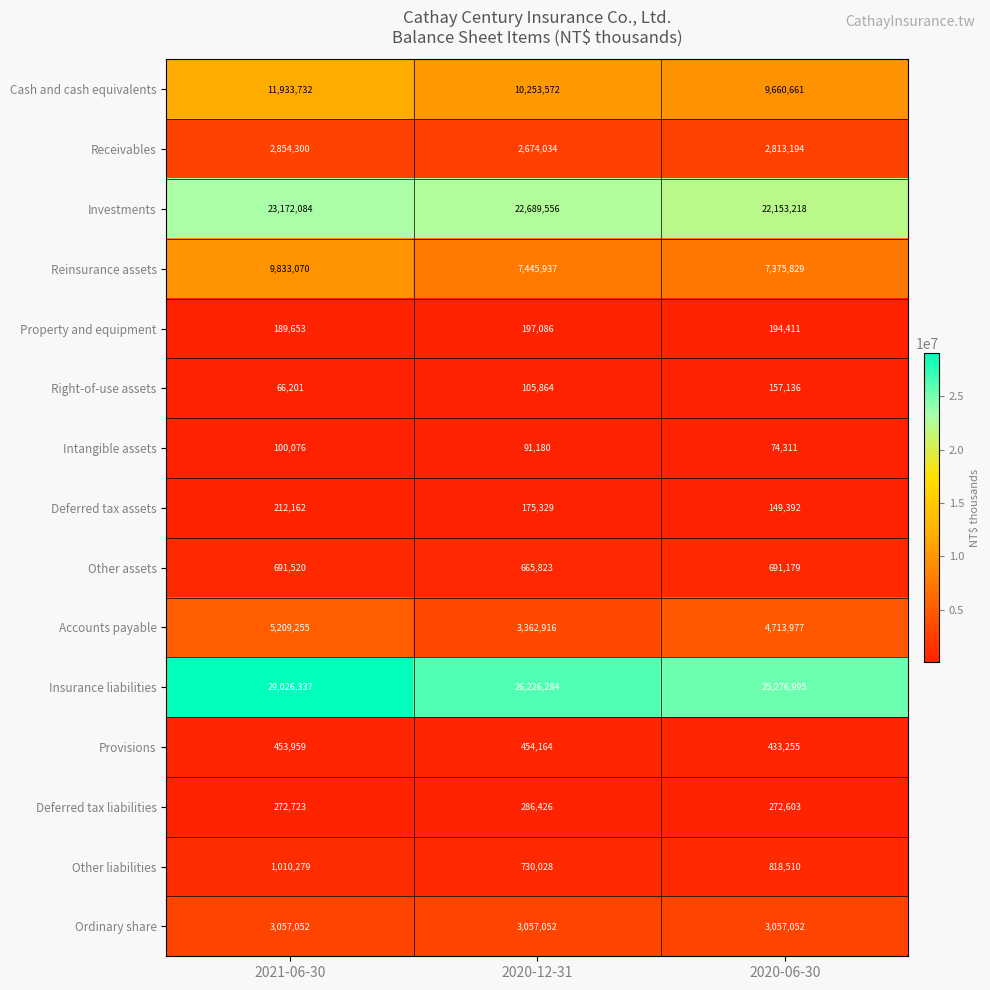

What is the sum of all Property and equipment values?

581150